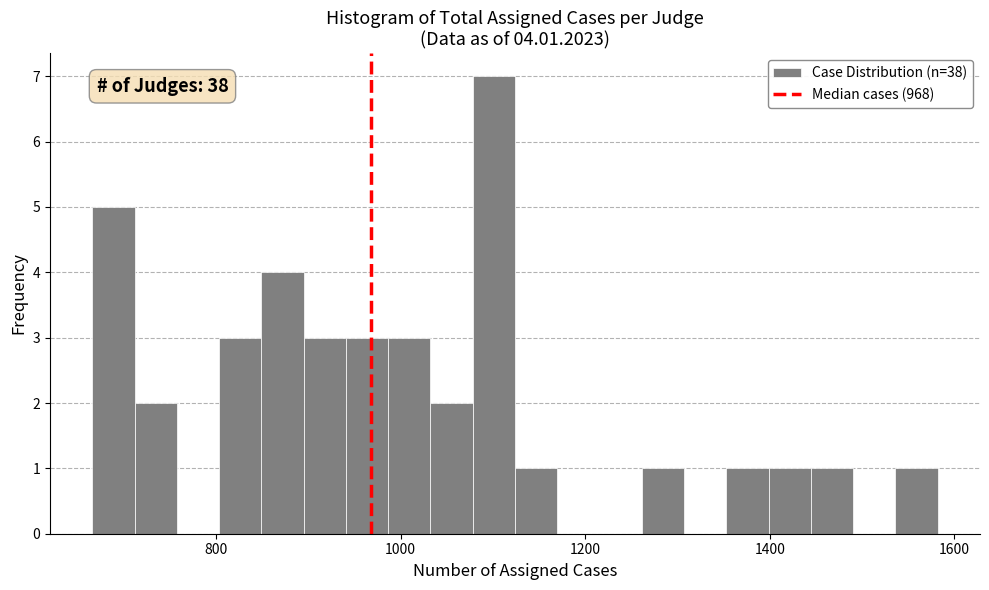

Around what value on the x-axis is the tallest bar? Give the approximate position of its centre, as read against the axis.

1100